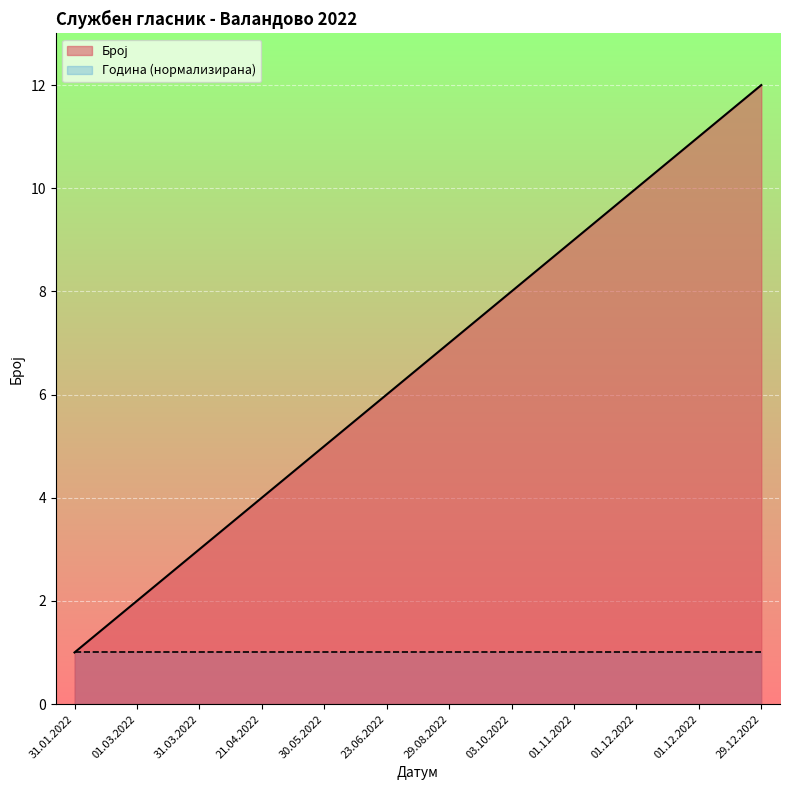

Does the chart display data point markers on the line(s)?

No